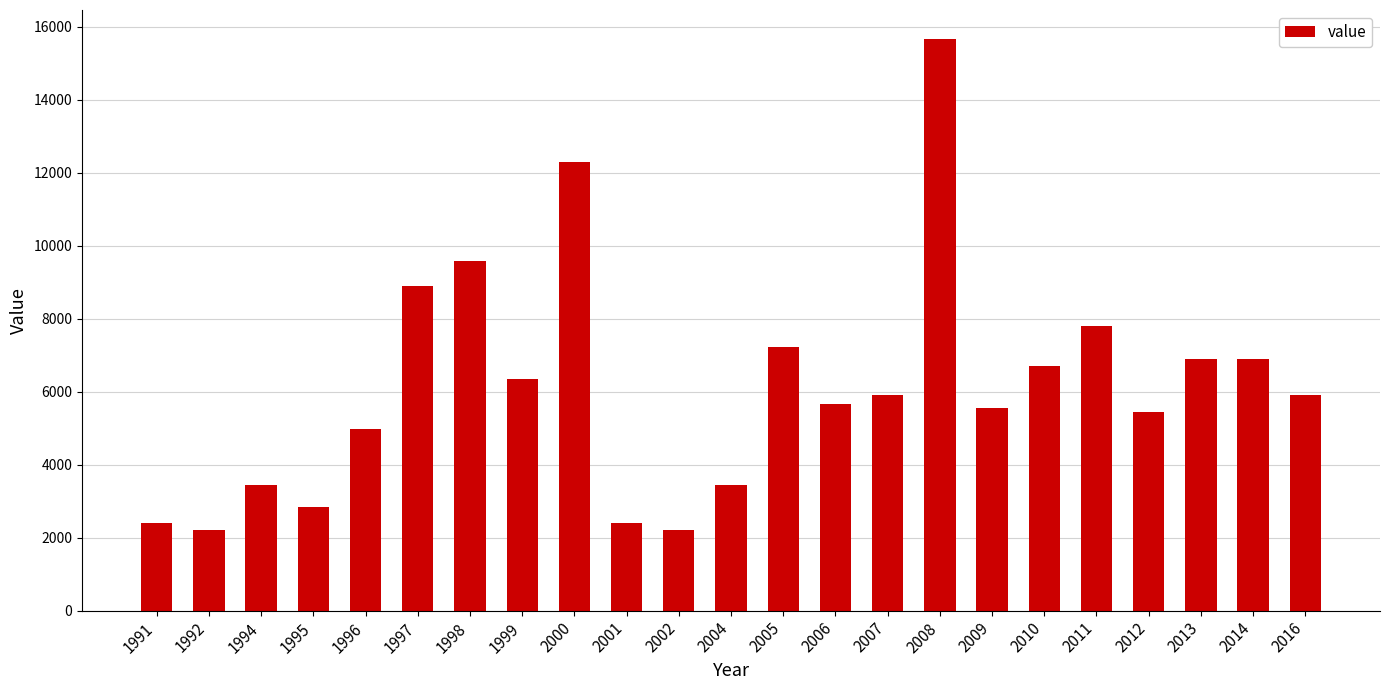

The chart shows a value of 3090 at 2002. True or false?

False